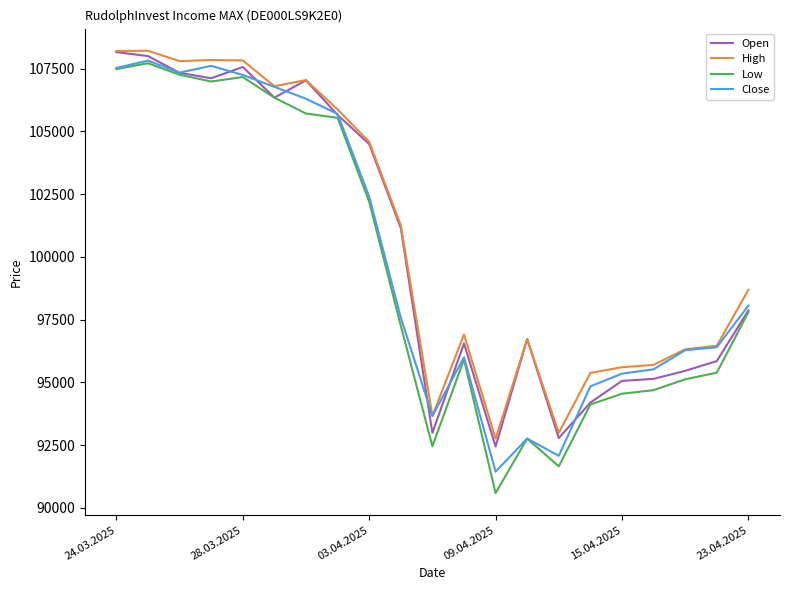

What is the difference between the second highest and second lowest values in the Open series?

15218